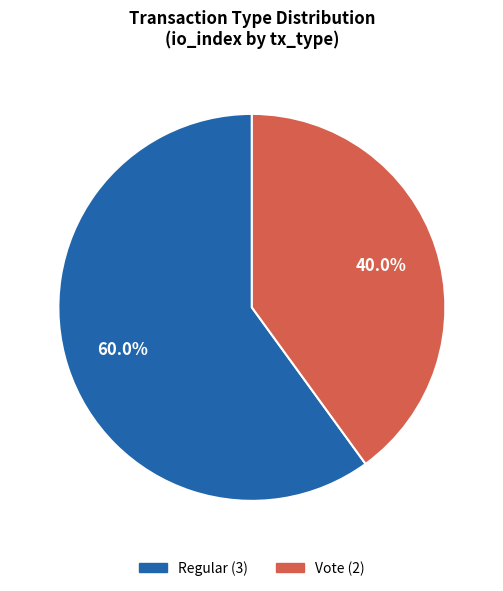

Rank the categories by value from lowest to highest.

Vote, Regular